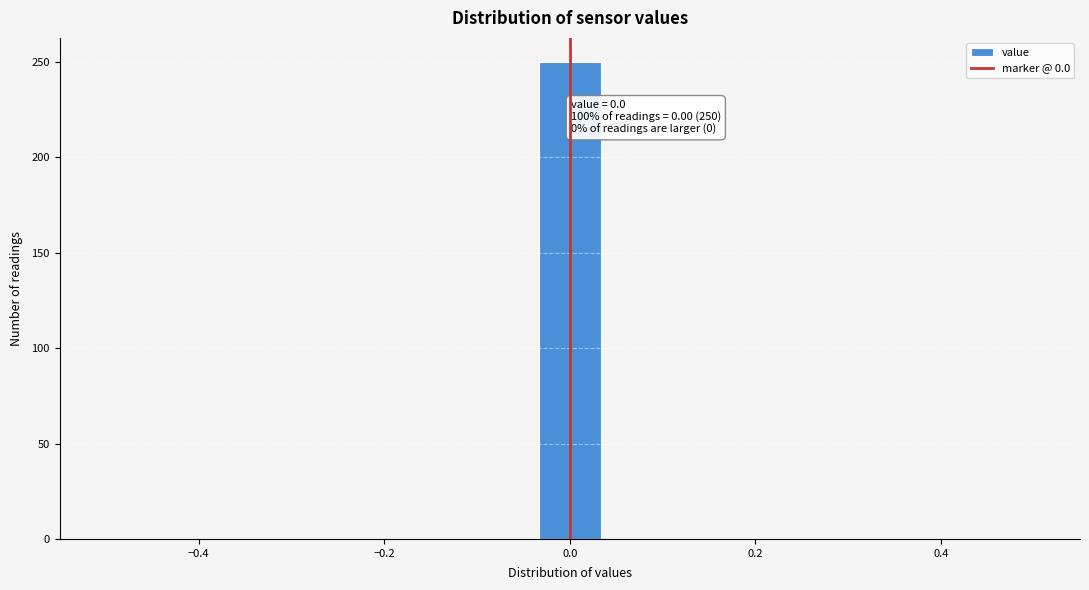

Around what value on the x-axis is the tallest bar? Give the approximate position of its centre, as read against the axis.

0.00